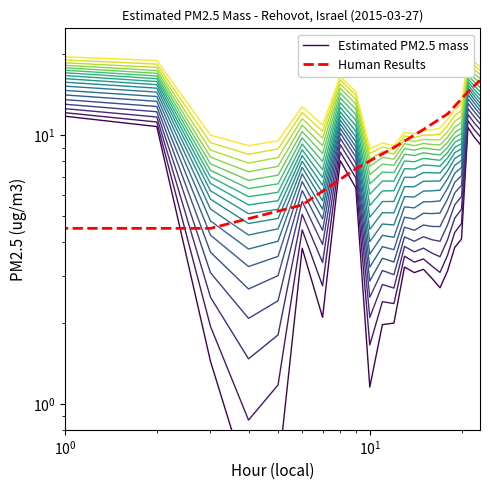

What is the value of the 20th point from the left?

8.6